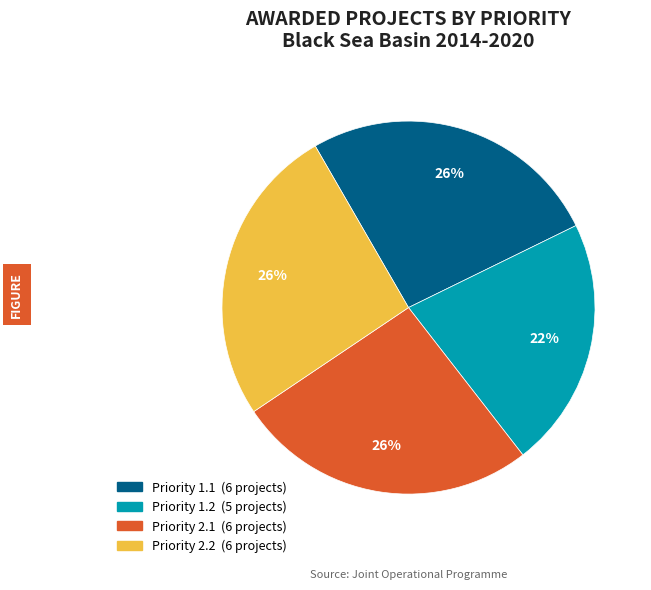

True or false: Priority 2.1 accounts for 19% of the total.

False